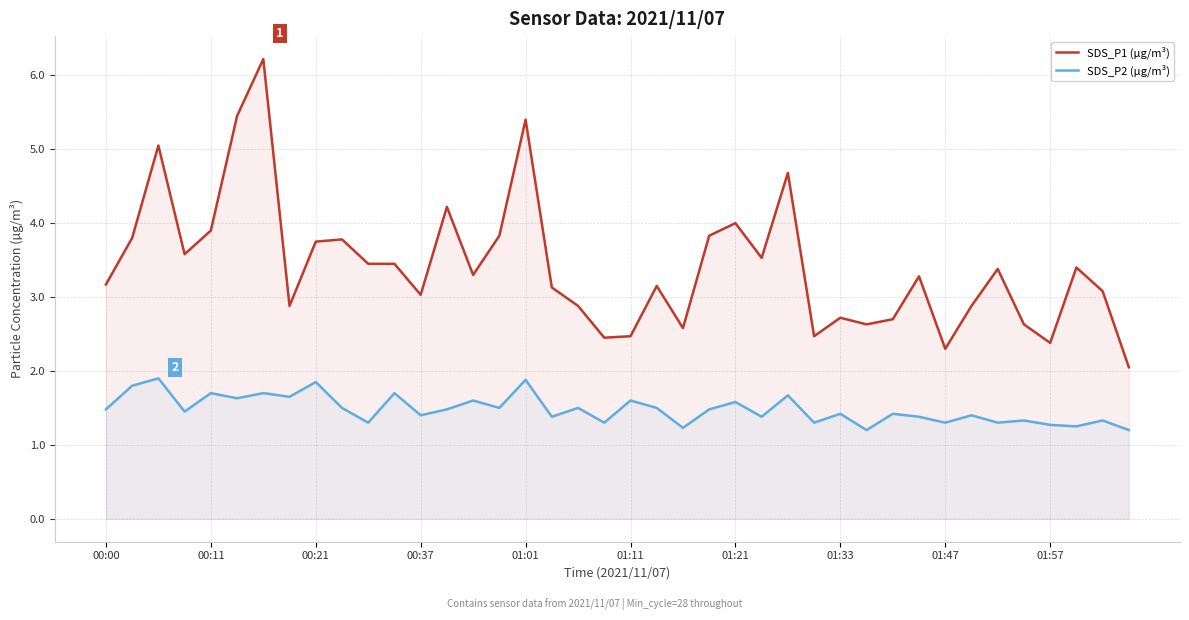

What is the difference between the highest and lowest values at 01:33?

1.3